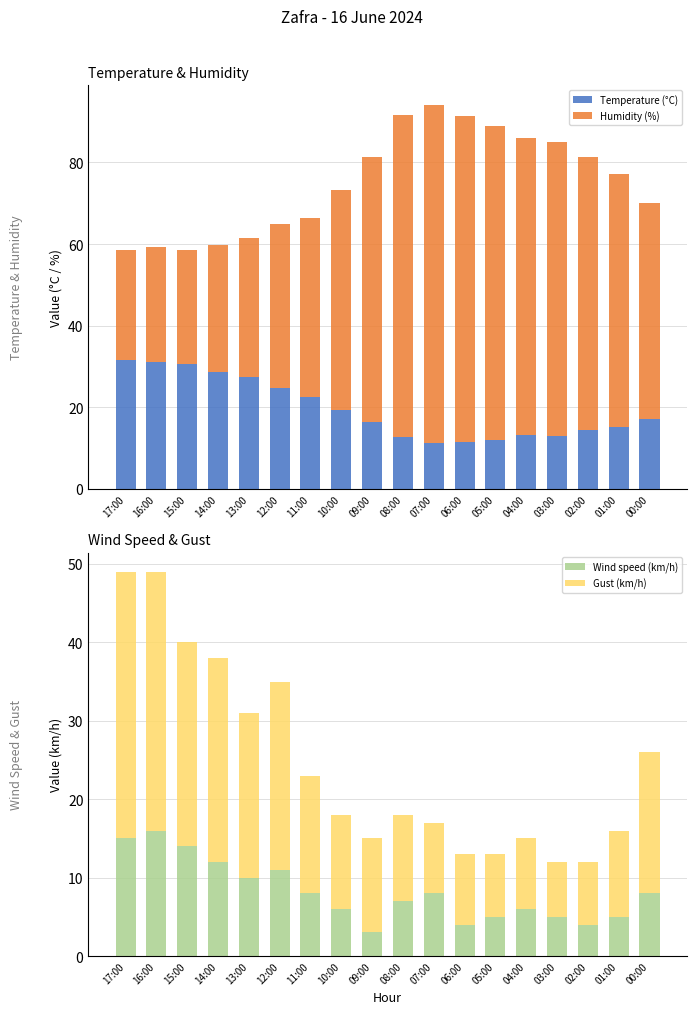

Reading left to right, extract all data points from this chart.

Temperature (°C): 17:00=31.6	16:00=31.2	15:00=30.5	14:00=28.7	13:00=27.4	12:00=24.8	11:00=22.5	10:00=19.3	09:00=16.4	08:00=12.7	07:00=11.2	06:00=11.5	05:00=12.0	04:00=13.1	03:00=13.0	02:00=14.3	01:00=15.2	00:00=17.1
Humidity (%): 17:00=27.0	16:00=28.0	15:00=28.0	14:00=31.0	13:00=34.0	12:00=40.0	11:00=44.0	10:00=54.0	09:00=65.0	08:00=79.0	07:00=83.0	06:00=80.0	05:00=77.0	04:00=73.0	03:00=72.0	02:00=67.0	01:00=62.0	00:00=53.0
Wind speed (km/h): 17:00=15.0	16:00=16.0	15:00=14.0	14:00=12.0	13:00=10.0	12:00=11.0	11:00=8.0	10:00=6.0	09:00=3.0	08:00=7.0	07:00=8.0	06:00=4.0	05:00=5.0	04:00=6.0	03:00=5.0	02:00=4.0	01:00=5.0	00:00=8.0
Gust (km/h): 17:00=34.0	16:00=33.0	15:00=26.0	14:00=26.0	13:00=21.0	12:00=24.0	11:00=15.0	10:00=12.0	09:00=12.0	08:00=11.0	07:00=9.0	06:00=9.0	05:00=8.0	04:00=9.0	03:00=7.0	02:00=8.0	01:00=11.0	00:00=18.0